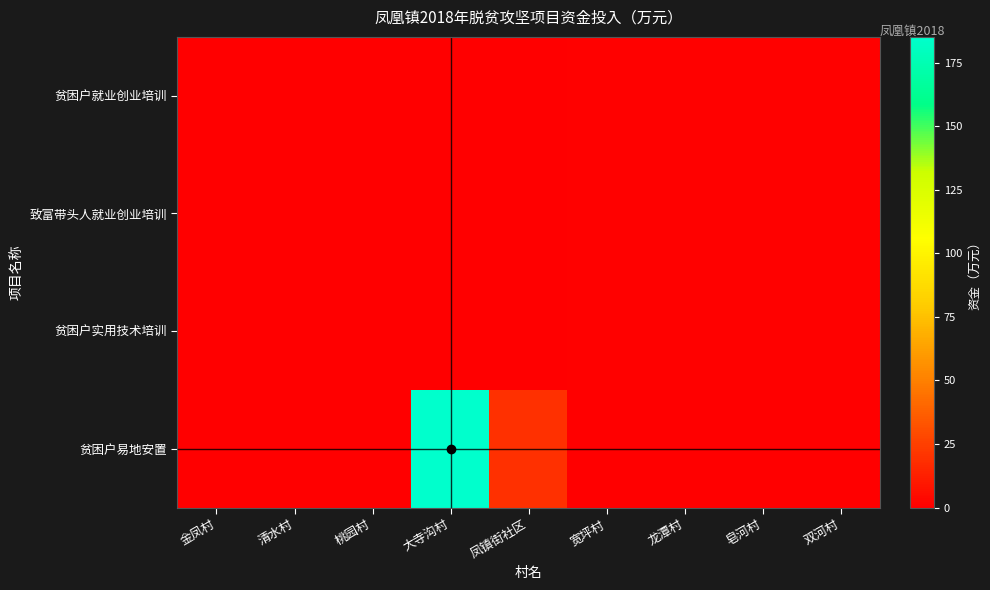

How many data points does each series have?

9